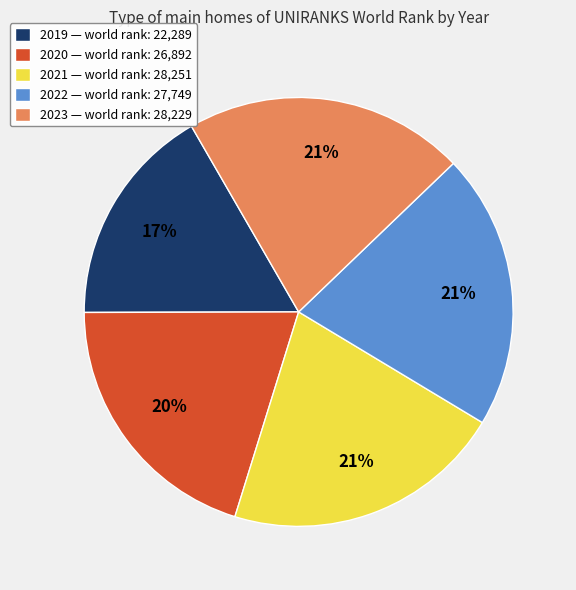

Approximately how many times larger is the value at 2019 — world rank: 22,289 compared to 2023 — world rank: 28,229?

0.8